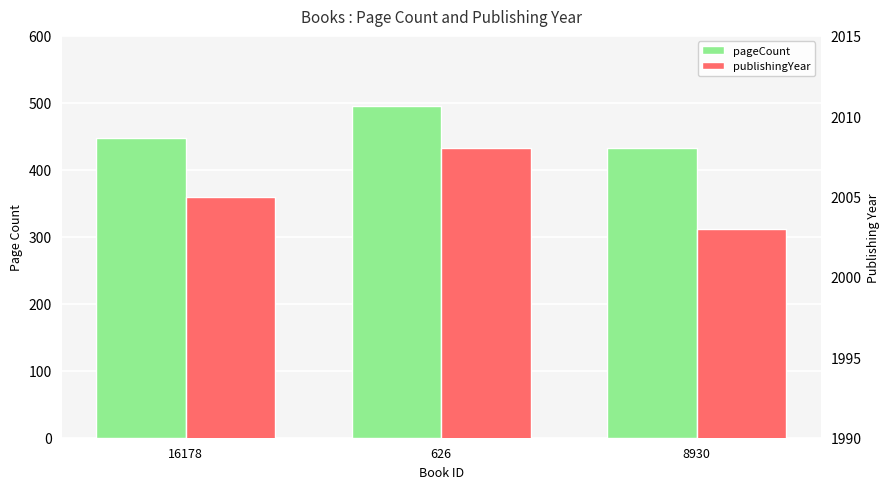

Is the value of publishingYear at 16178 greater than the value of pageCount at 626?

Yes